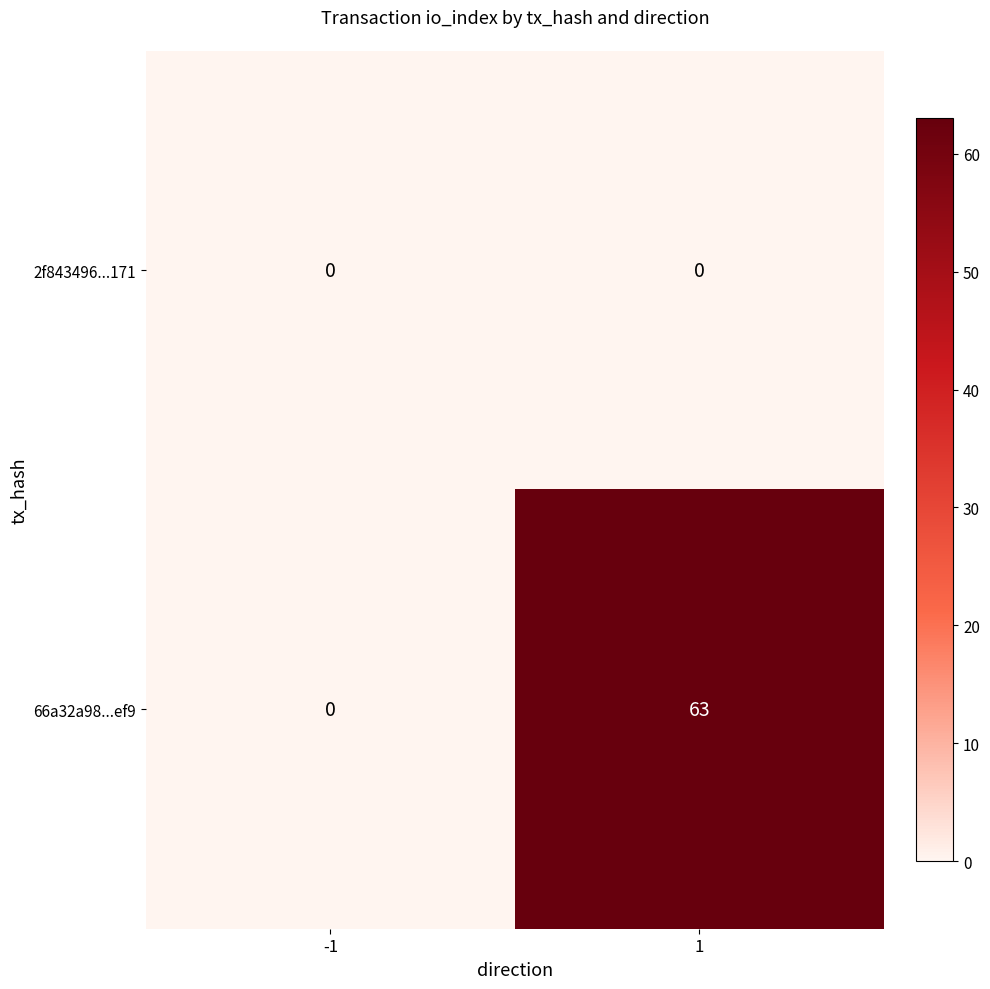

What is the difference between the maximum and minimum values in the 66a32a98...ef9 series?

63